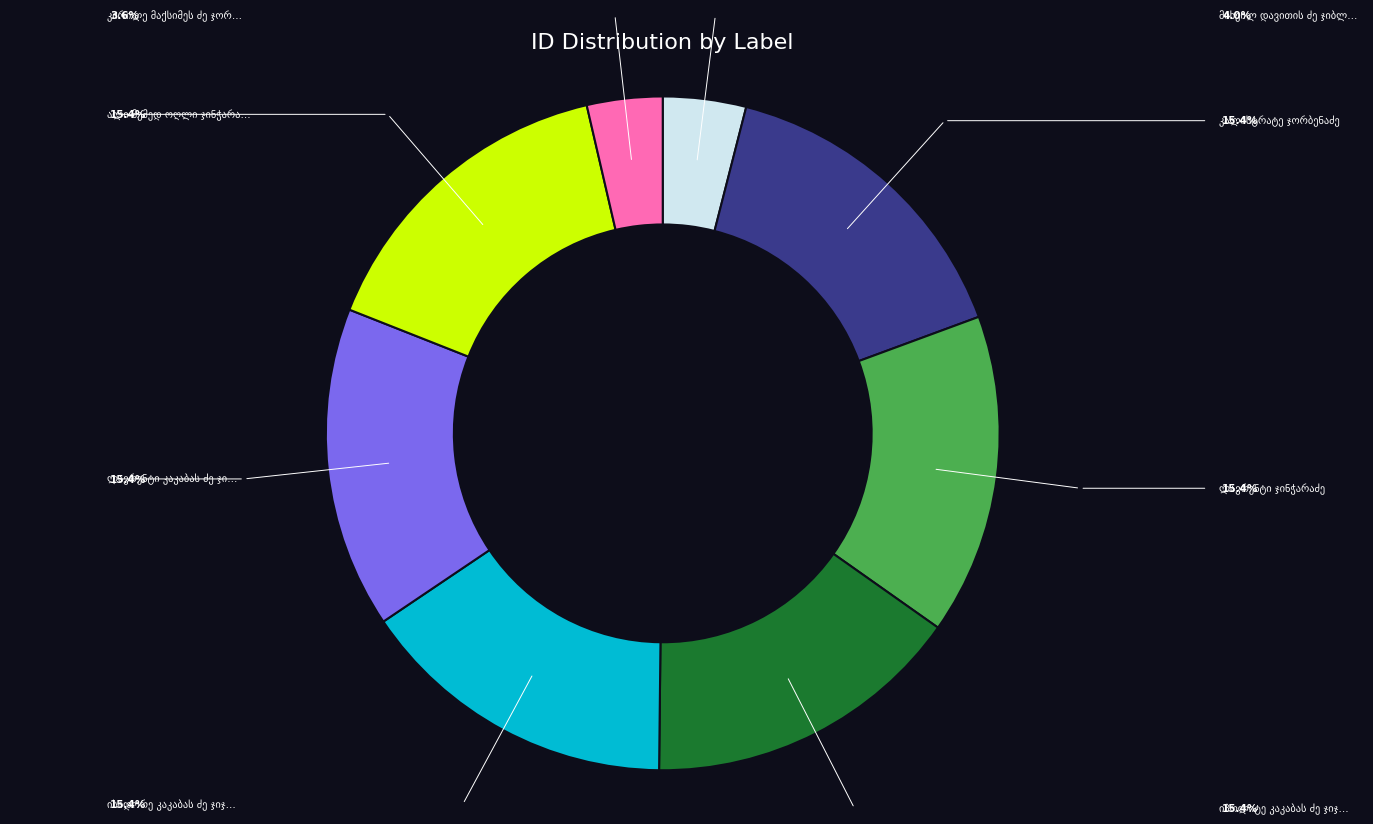

Does any single category account for the majority?

No